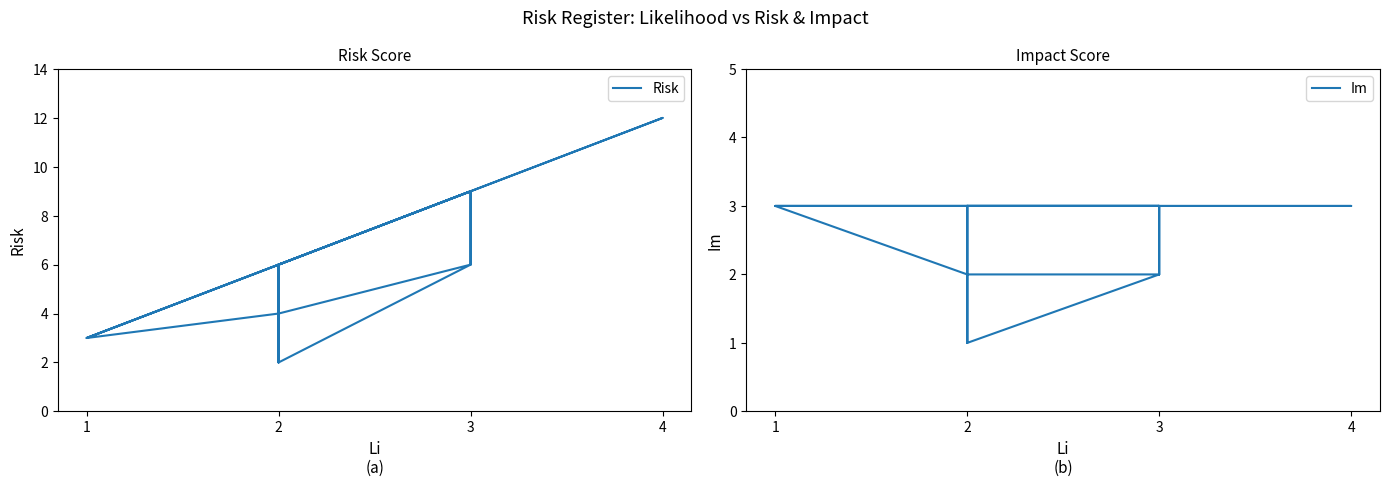

True or false: Im and Risk cross at least once.

False